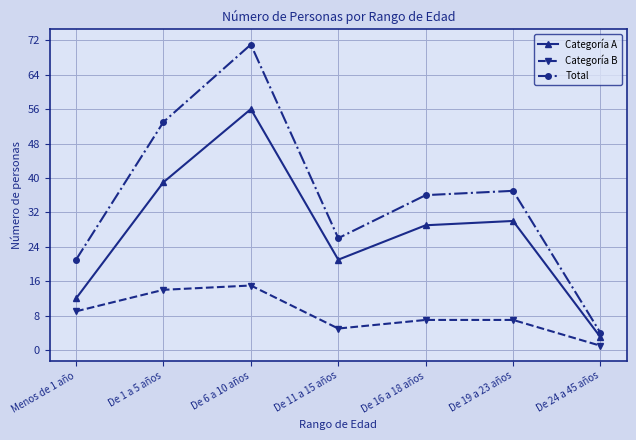

How many data points in Total are less than 36?

3